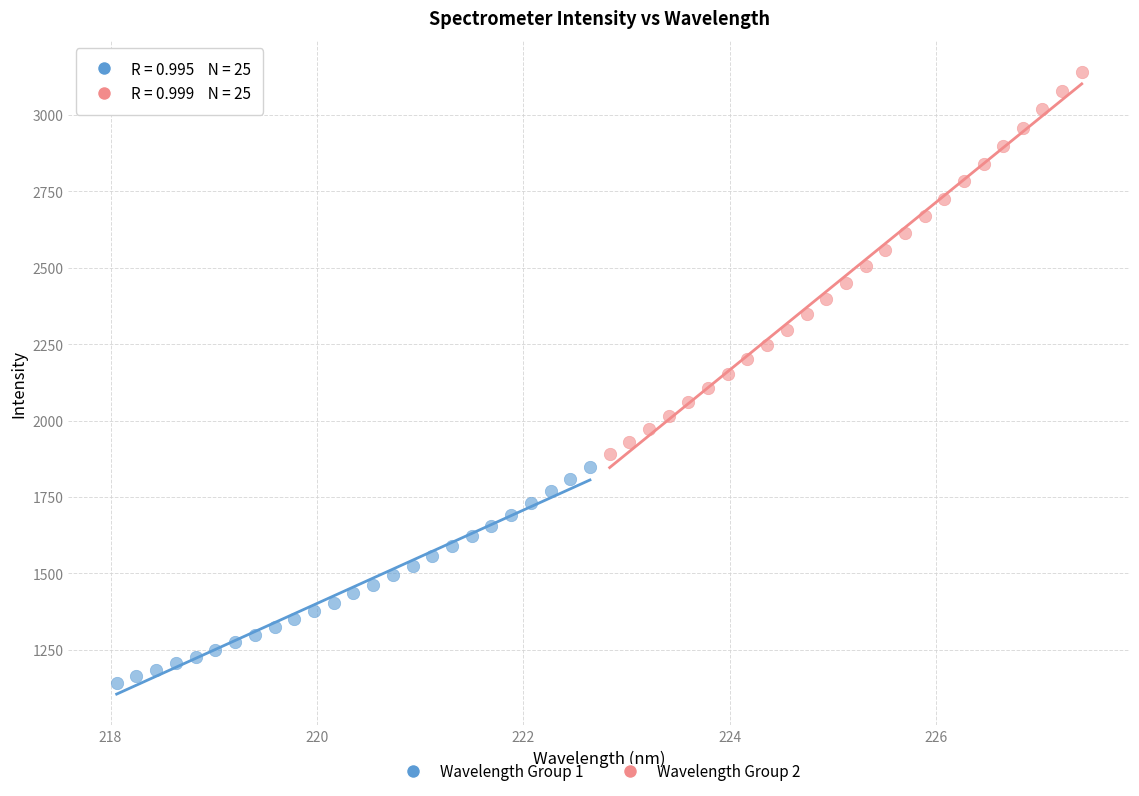

Which series reaches the minimum Y coordinate?

Wavelength Group 1